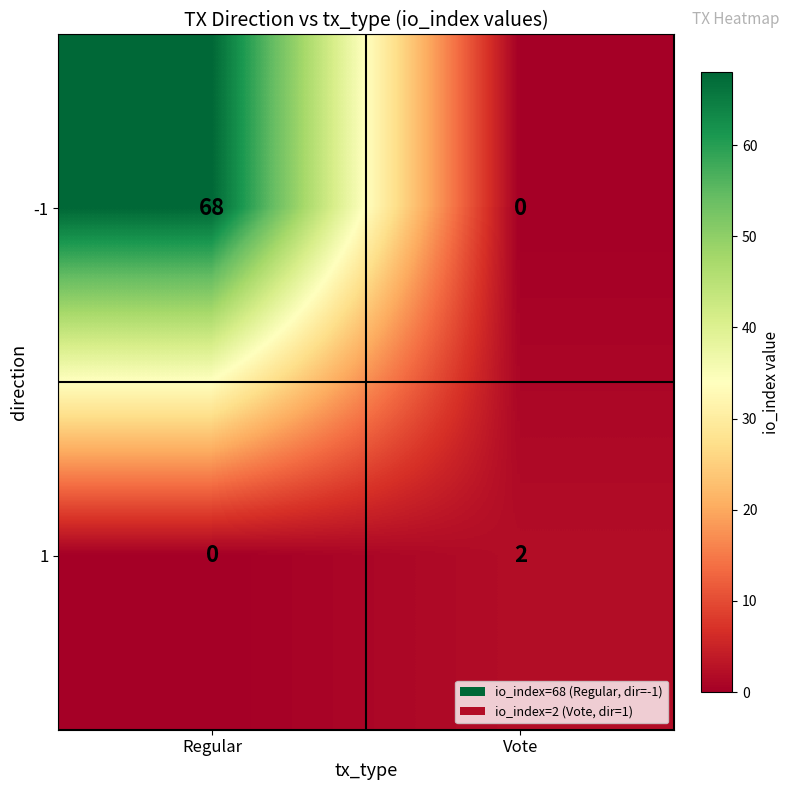

List the series in order of their overall mean, lowest first.

1, -1